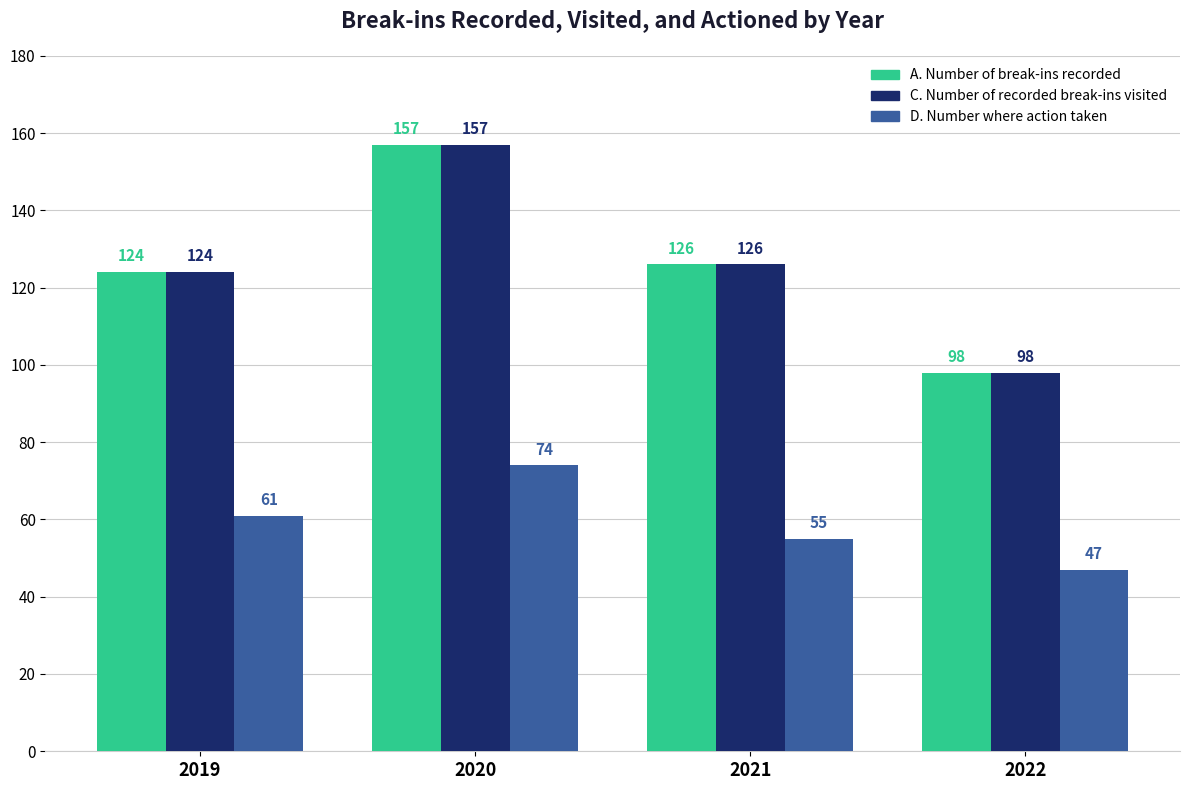

How many bars are there in each group?

3